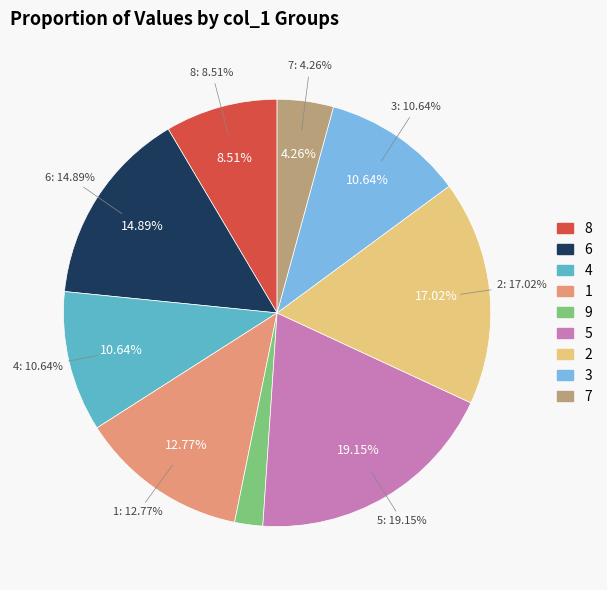

Combined, do col_1=8 and col_1=4 account for over 50%?

No